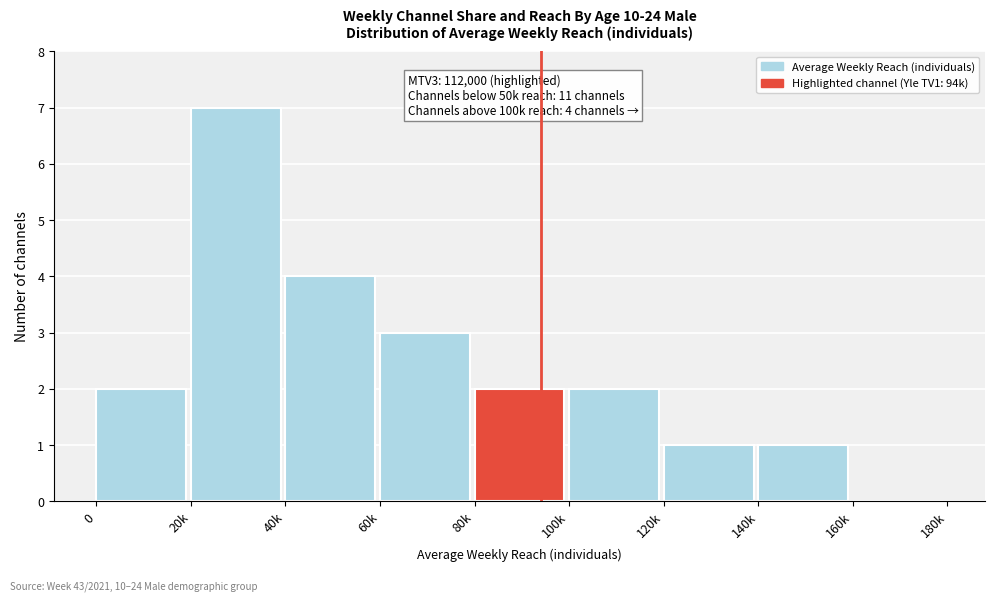

Reading right to left, transcribe all the data shown in this chart.

160k=0	140k=1	120k=1	100k=2	80k=2	60k=3	40k=4	20k=7	0=2